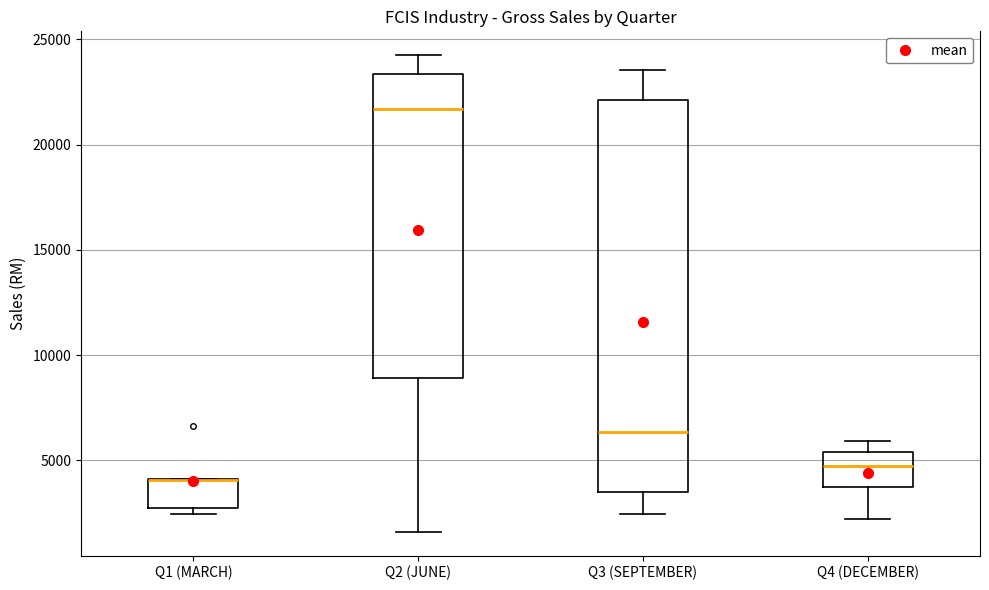

Comparing the boxes themselves (not the whiskers), which one is the tallest?

Q3 (SEPTEMBER)